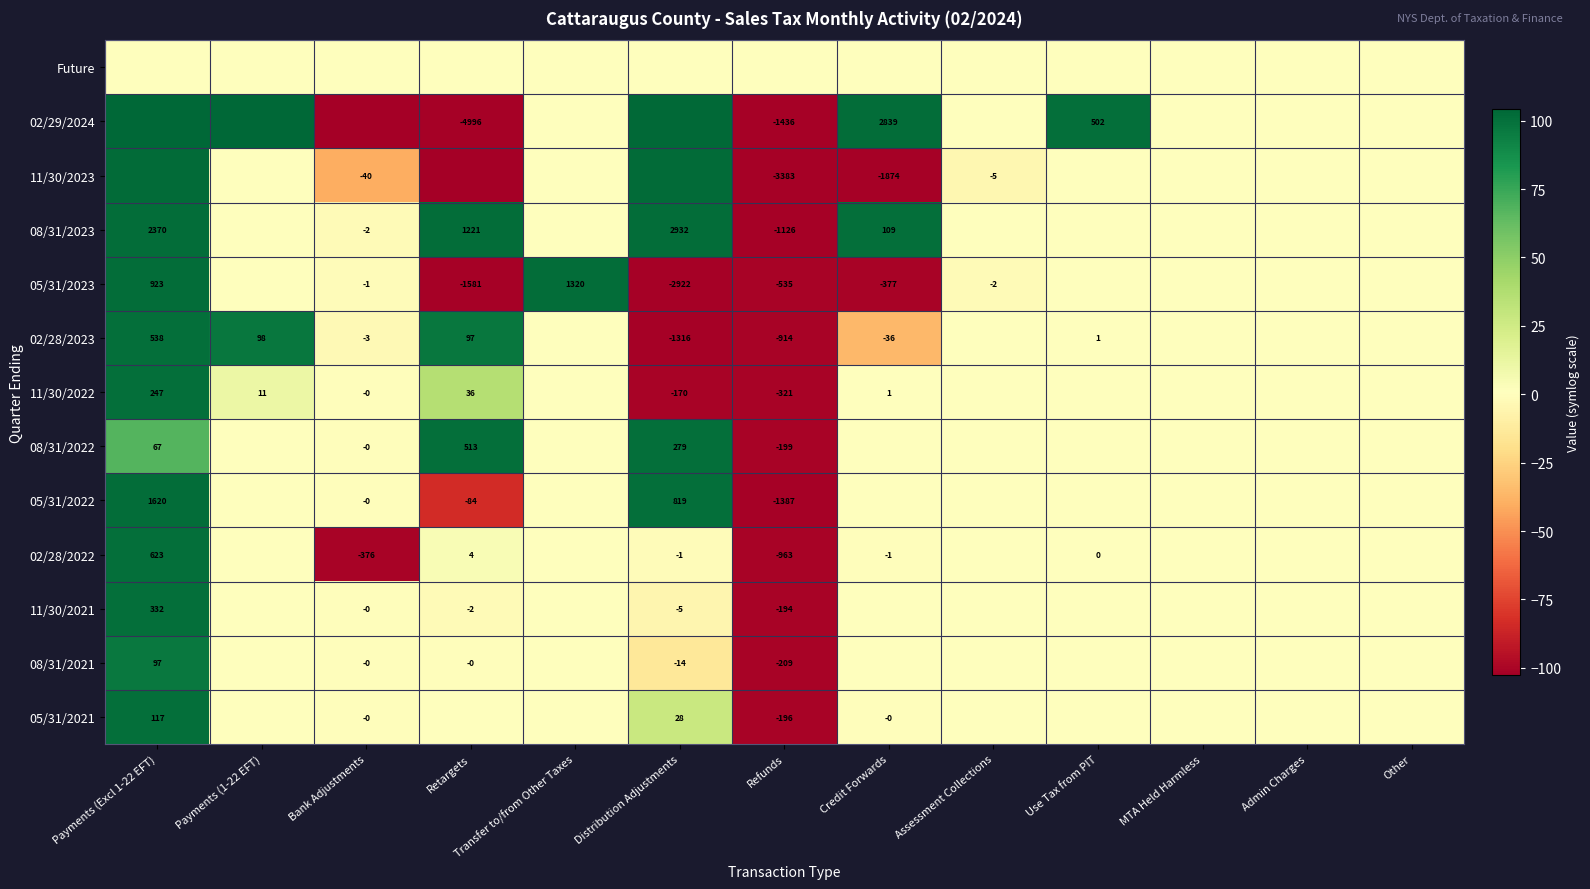

At which category is the sum across all series the highest?

Payments (Excl 1-22 EFT)